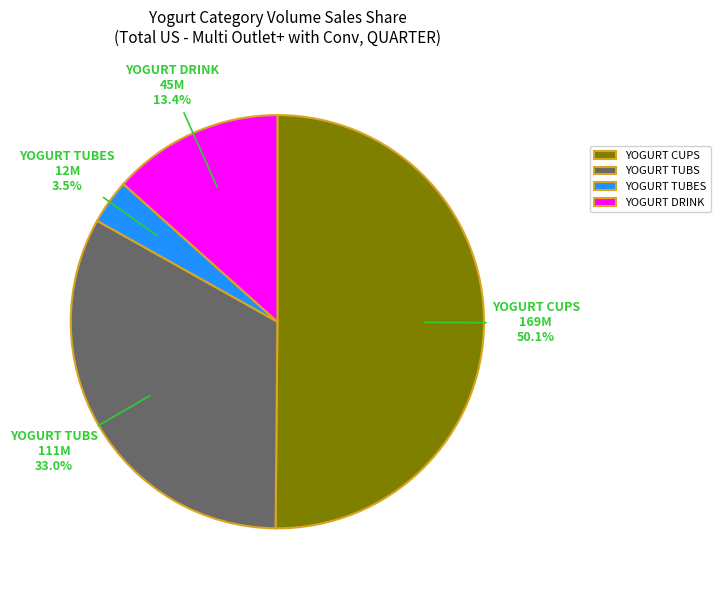

Approximately how many times larger is the value at YOGURT DRINK compared to YOGURT TUBES?

3.8